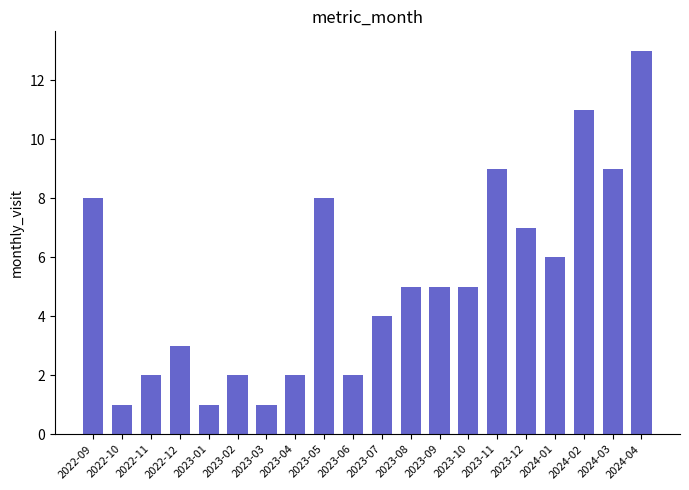

What position from the right is 2023-03?

14